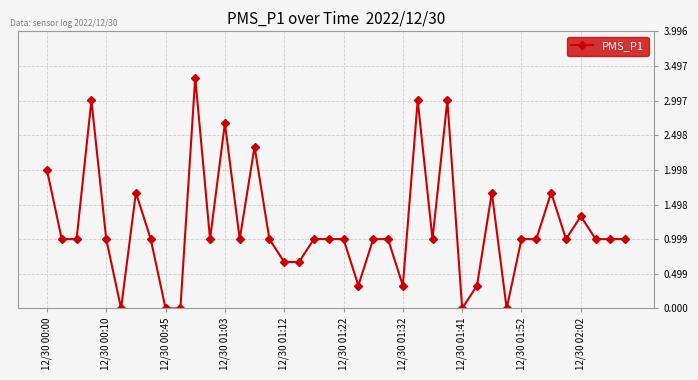

Reading left to right, what are all the values shown in this chart?

2.0	1.0	1.0	3.0	1.0	0.0	1.7	1.0	0.0	0.0	3.3	1.0	2.7	1.0	2.3	1.0	0.7	0.7	1.0	1.0	1.0	0.3	1.0	1.0	0.3	3.0	1.0	3.0	0.0	0.3	1.7	0.0	1.0	1.0	1.7	1.0	1.3	1.0	1.0	1.0